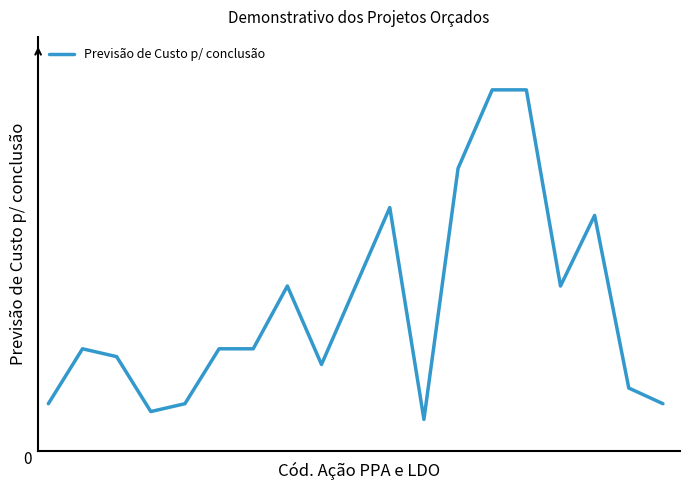

Does the chart display data point markers on the line(s)?

No